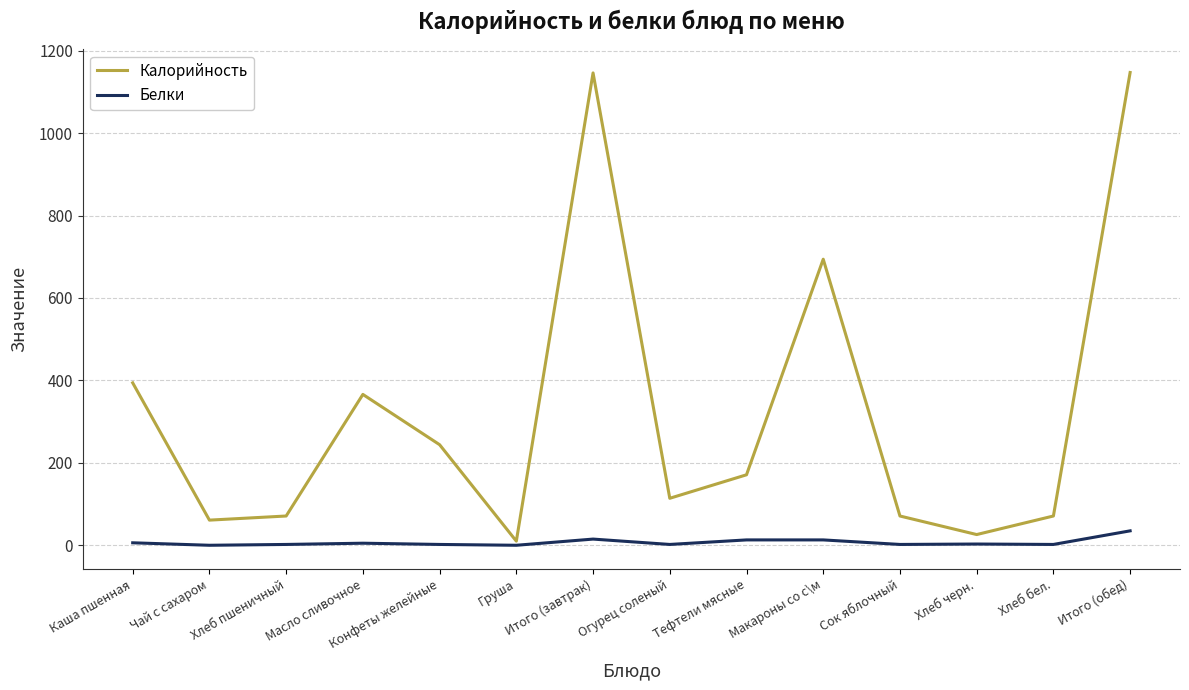

At which category is the sum across all series the highest?

Итого (обед)